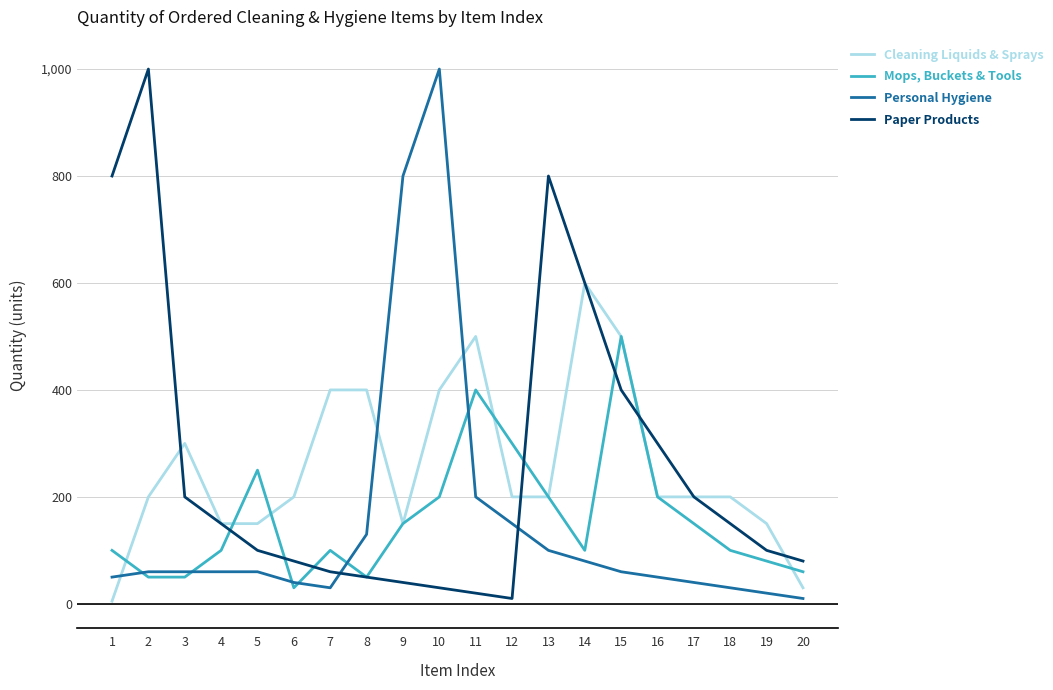

What is the difference between the Personal Hygiene values at 8 and 18?

100